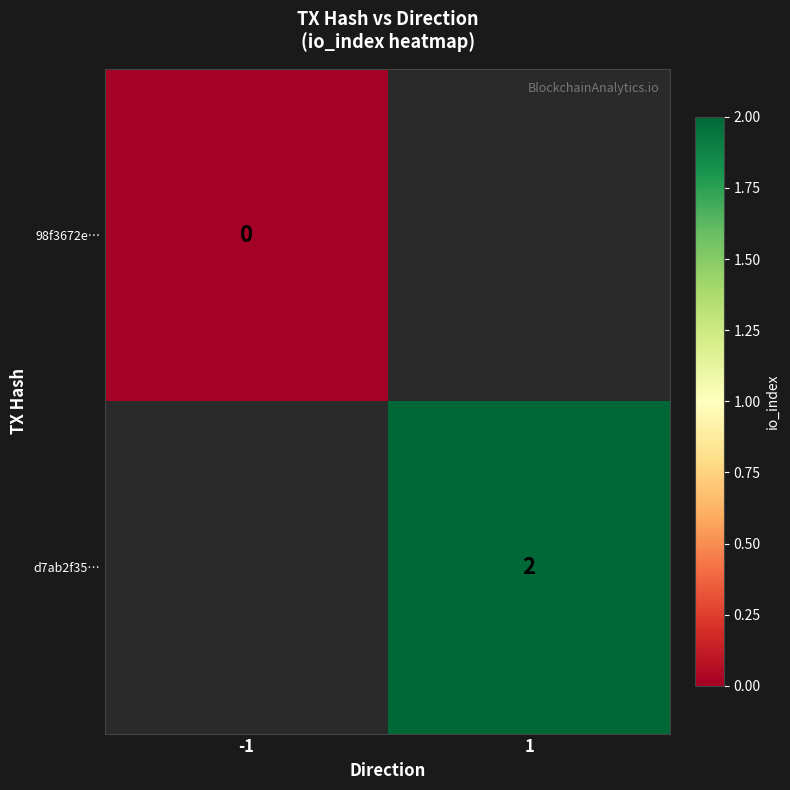

Is it true that d7ab2f35… equals 2 at 1?

True